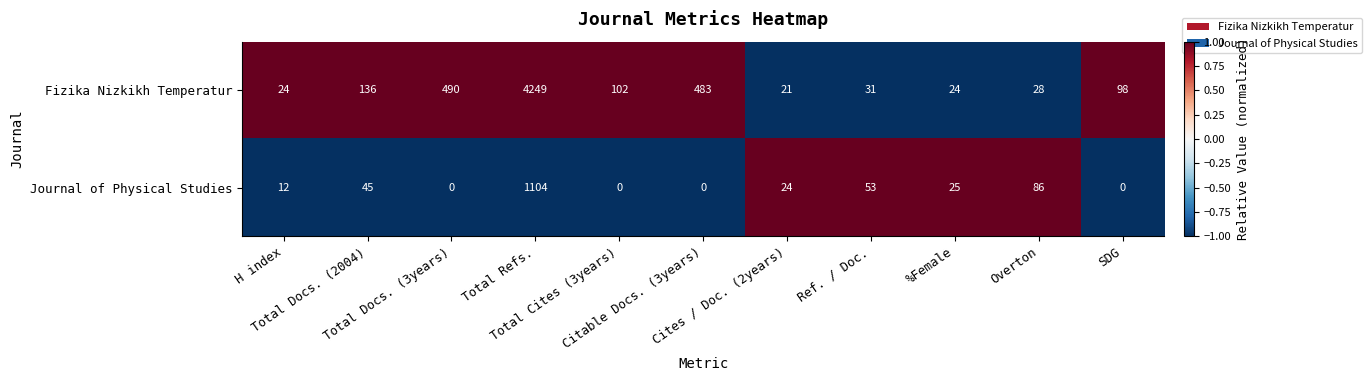

What is the difference between the maximum and minimum values in the Fizika Nizkikh Temperatur series?

4228